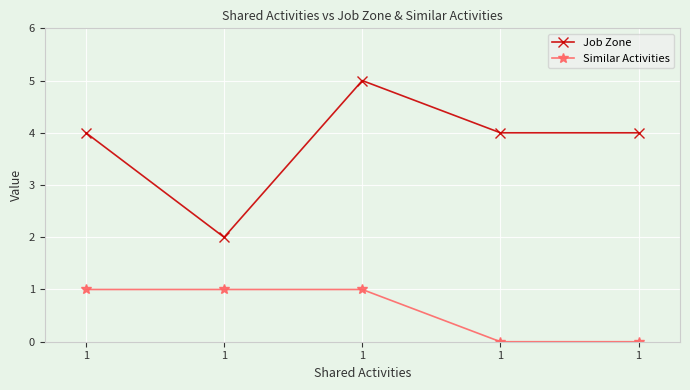

What is the sum of all Similar Activities values?

3